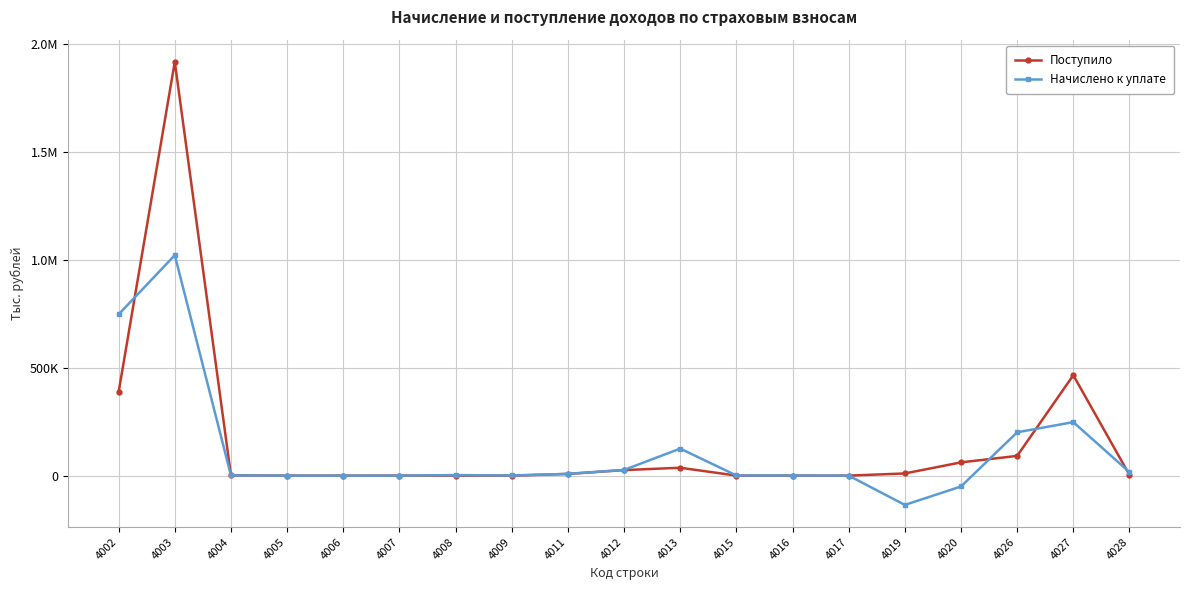

The Начислено к уплате series shows 1310947 at 4002. True or false?

False